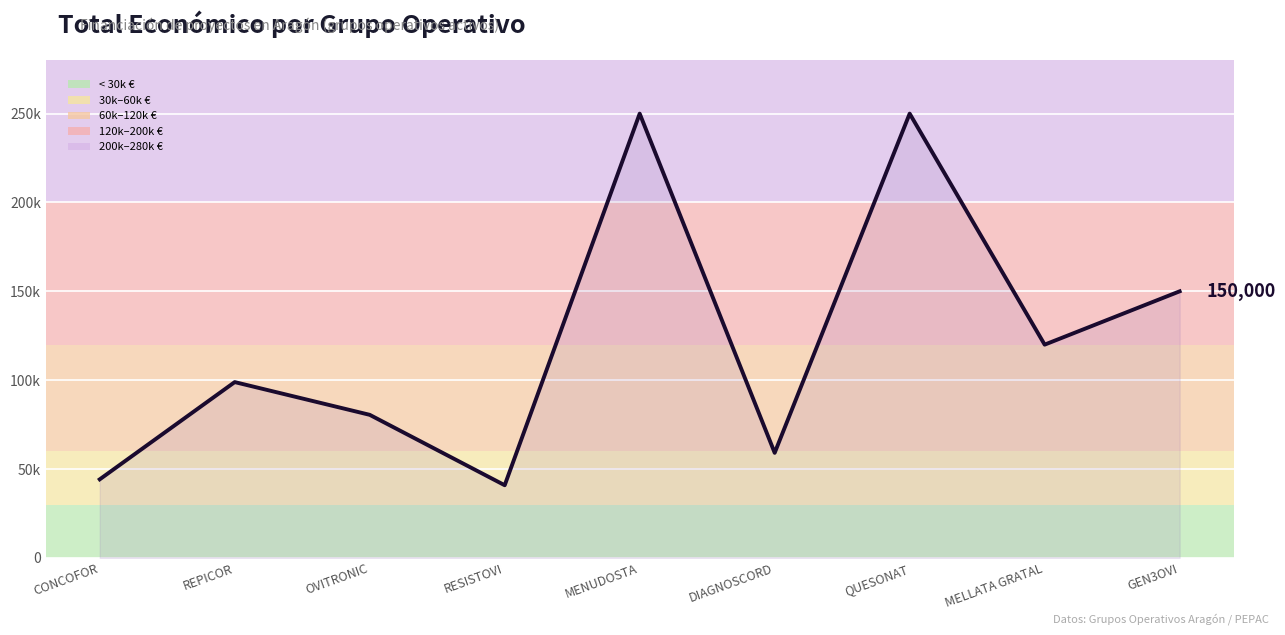

Which category has the highest value across all series?

MENUDOSTA